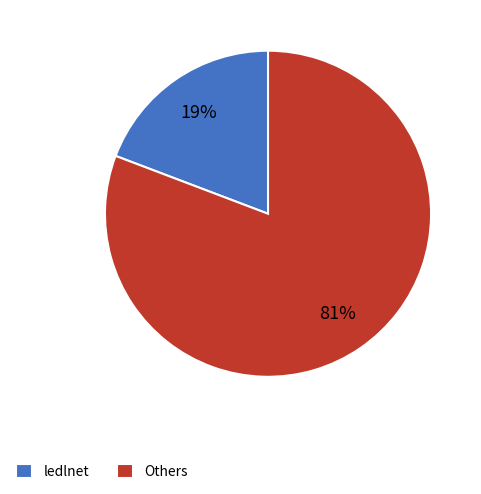

What percentage is the ledlnet slice, to the nearest percent?

19%